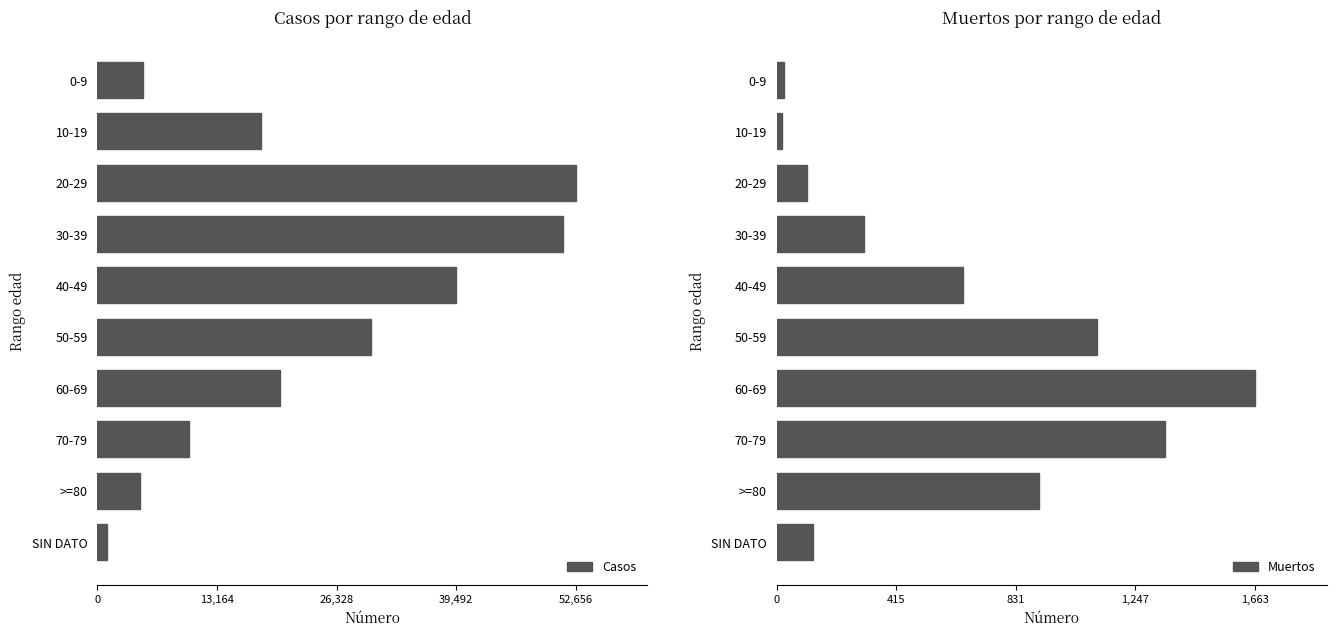

Which series has the largest total across all categories?

Casos